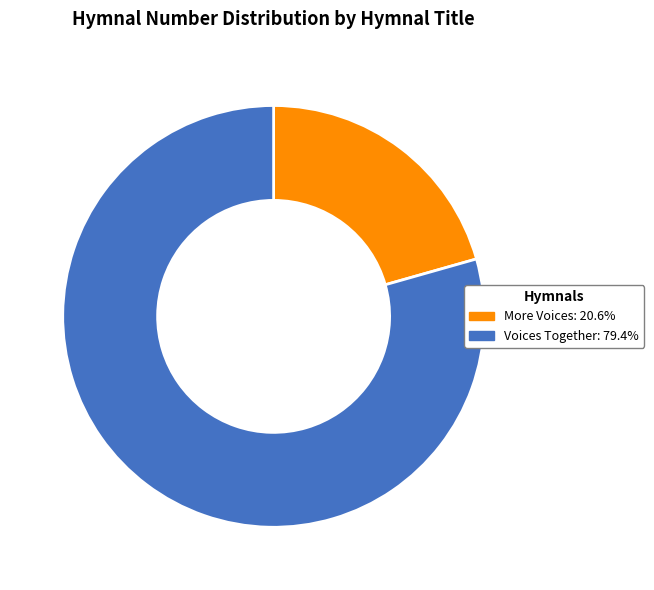

Is the sum of More Voices: 20.6% and Voices Together: 79.4% greater than half?

Yes